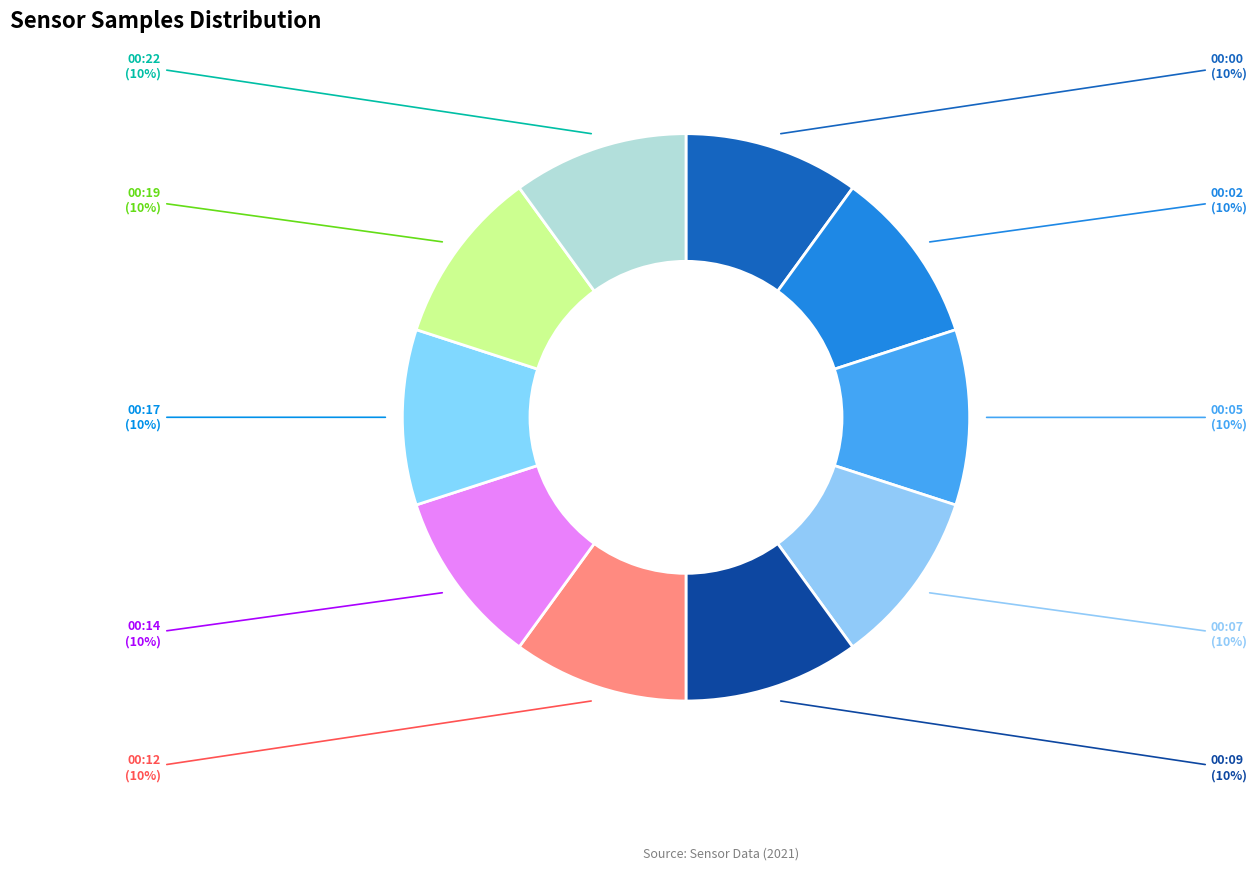

What percentage is the 00:12 slice, to the nearest percent?

10%